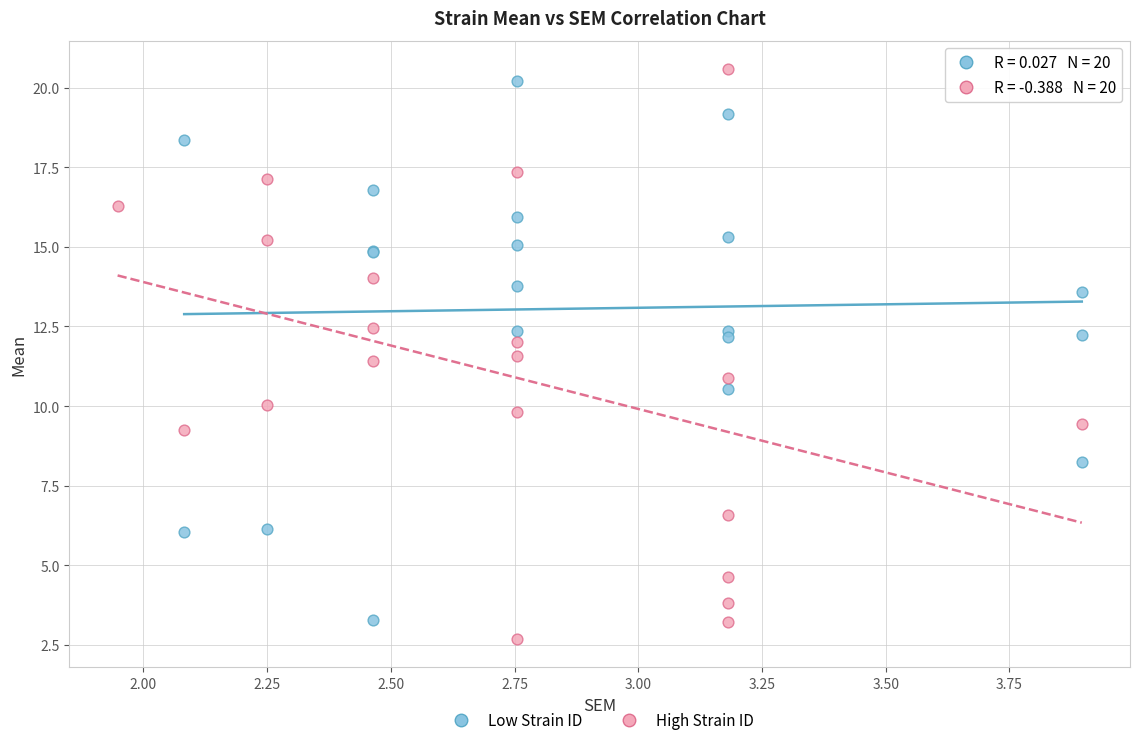

Which series has the largest Y range (max minus min)?

High Strain ID